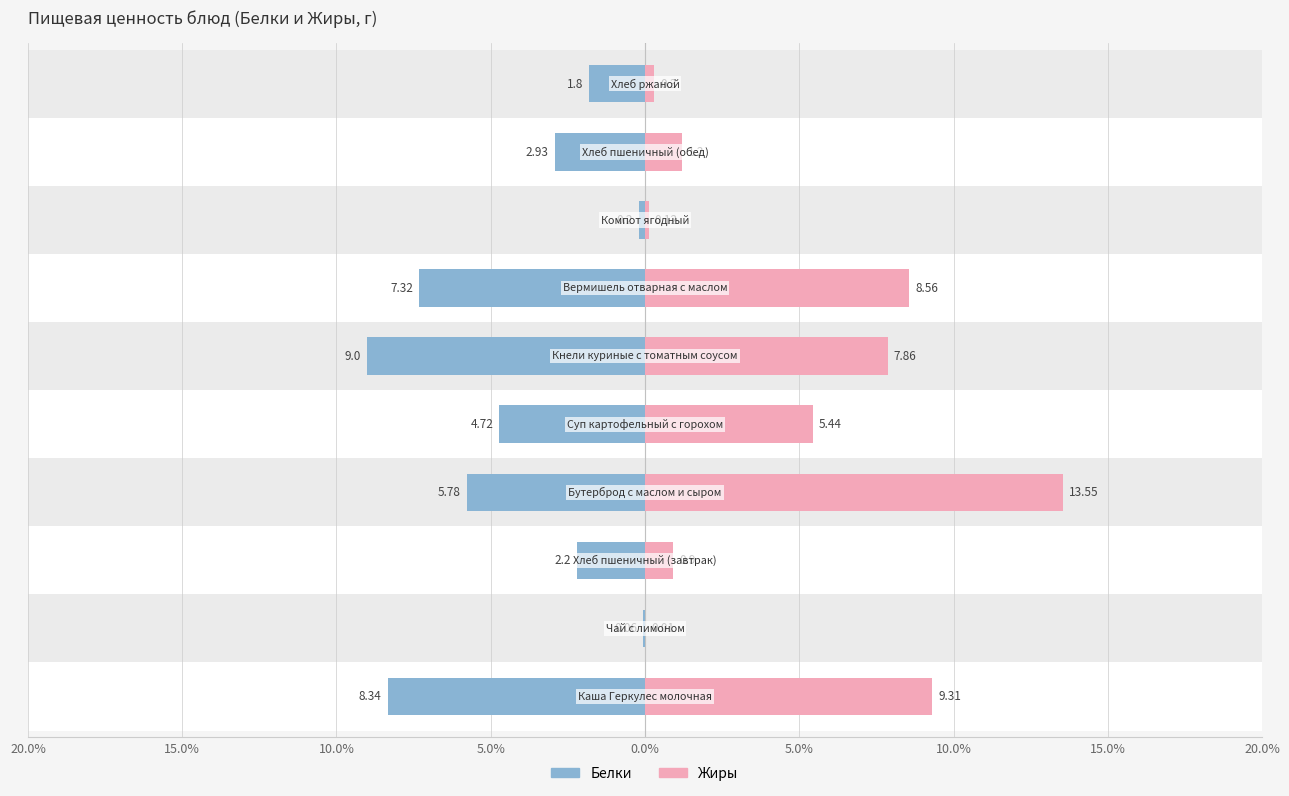

What is the highest value of the Белки series?

9.0